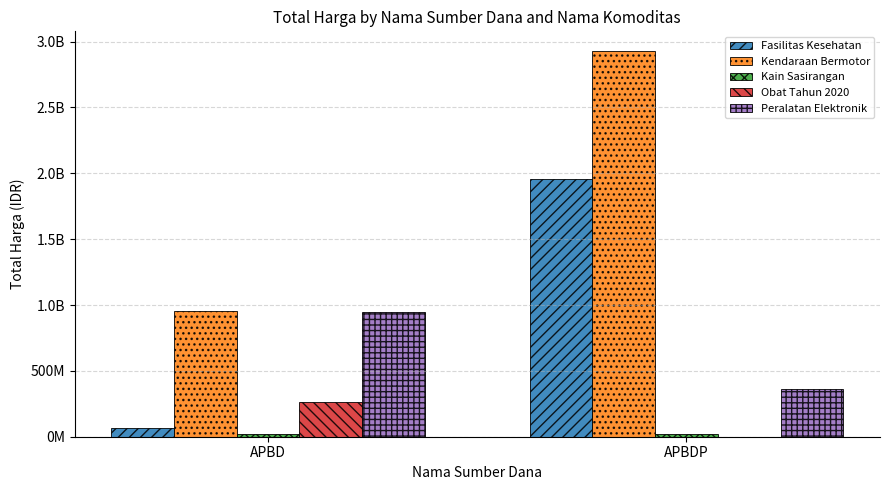

Are the bars grouped side by side (vs. stacked)?

Yes